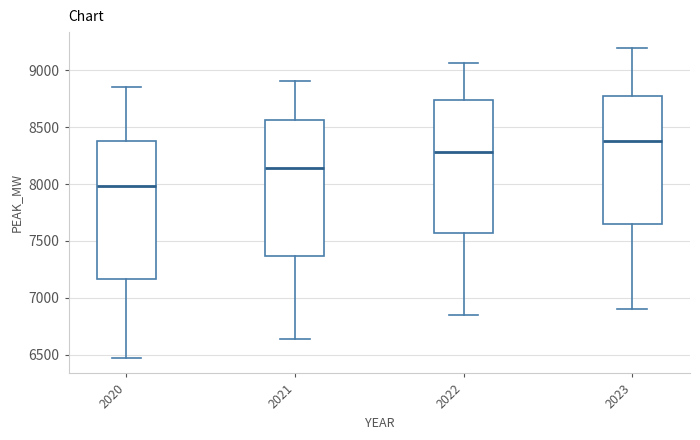

Reading left to right, transcribe this box plot: for each box, give where its median line is, the range the box spans, and where its two whiskers end, as read against the y-axis. The values are not printed on the chart, so give them approximately, as read against the axis.

2020: median 8000, box 7150 to 8400, whiskers 6450 to 8850
2021: median 8150, box 7350 to 8550, whiskers 6650 to 8900
2022: median 8300, box 7550 to 8750, whiskers 6850 to 9050
2023: median 8400, box 7650 to 8800, whiskers 6900 to 9200